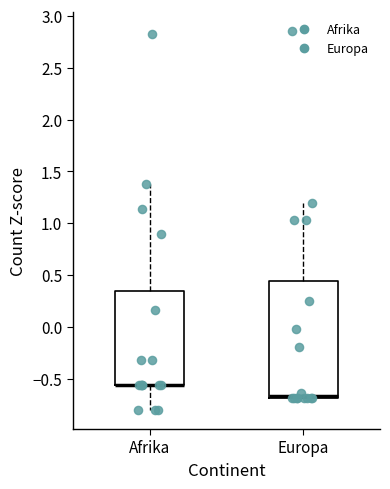

Which box is the tallest, from its lower edge to its upper edge?

Europa